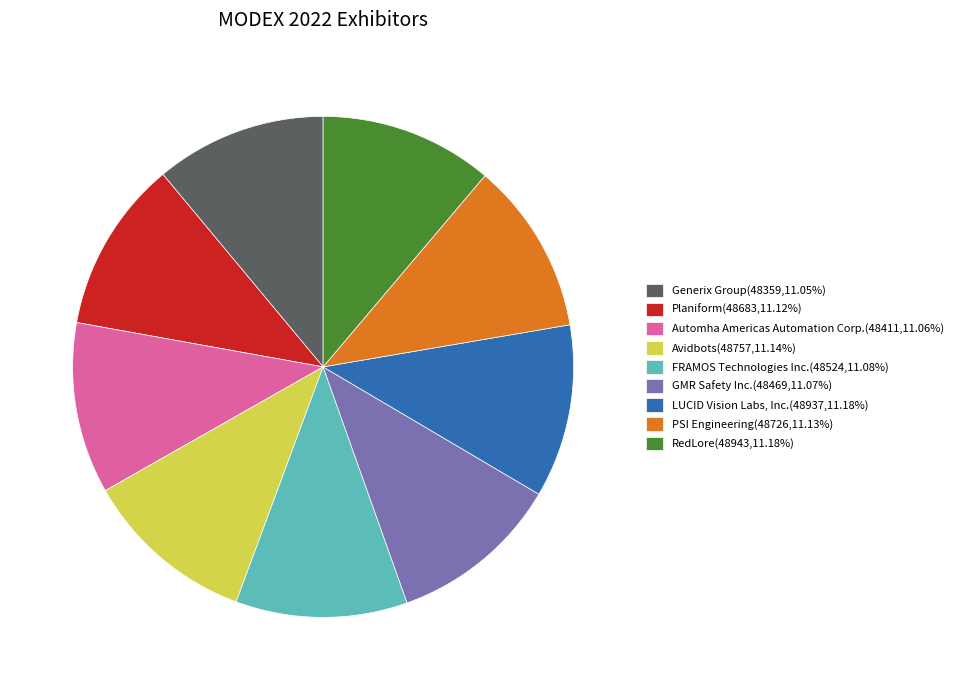

What is the ratio of the value at Generix Group(48359,11.05%) to the value at RedLore(48943,11.18%)?

1.0